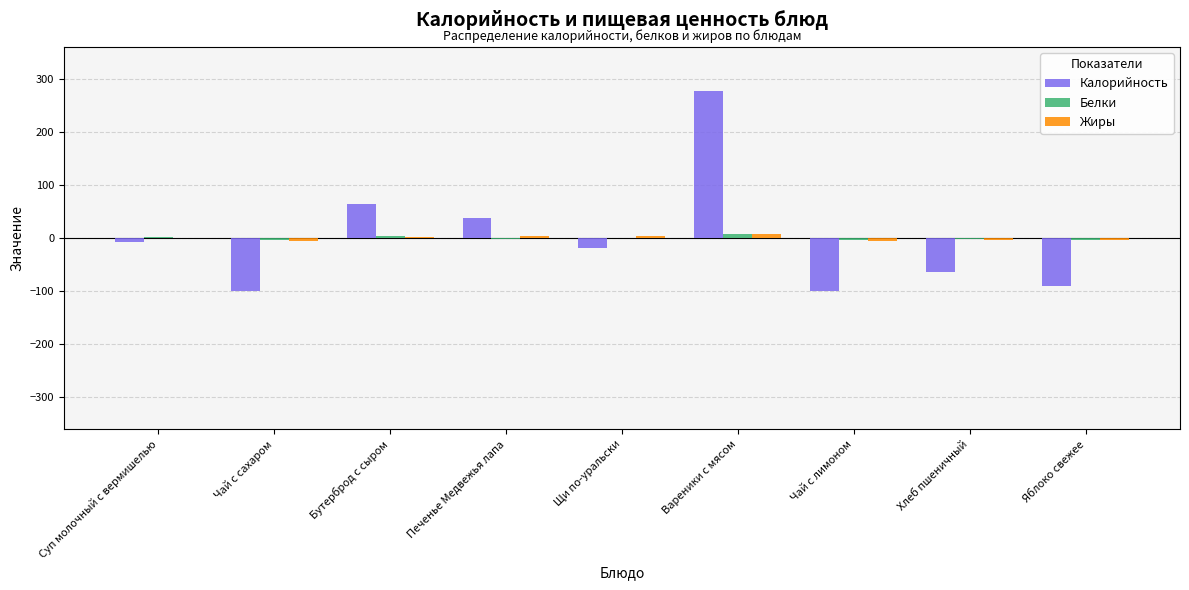

Read the Белки value at Чай с сахаром.

-3.7